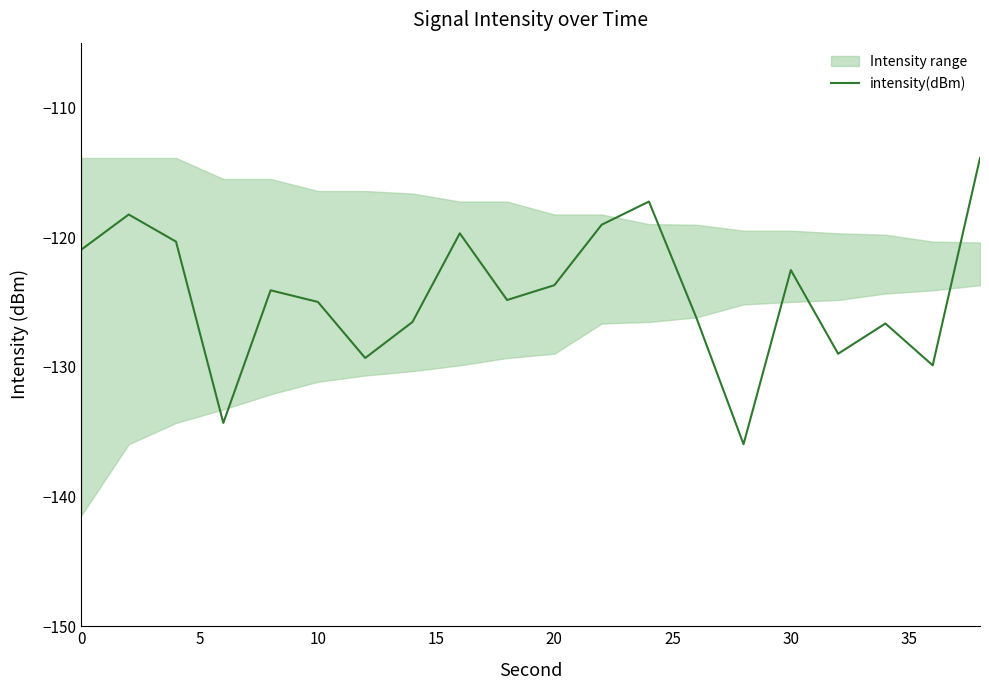

The intensity(dBm) series shows -186.5 at 20. True or false?

False